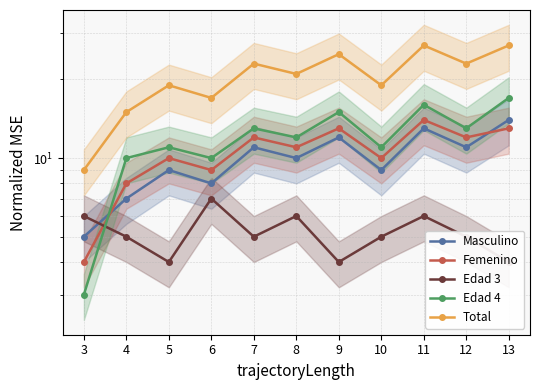

How many interior local peaks does the Total series have?

4